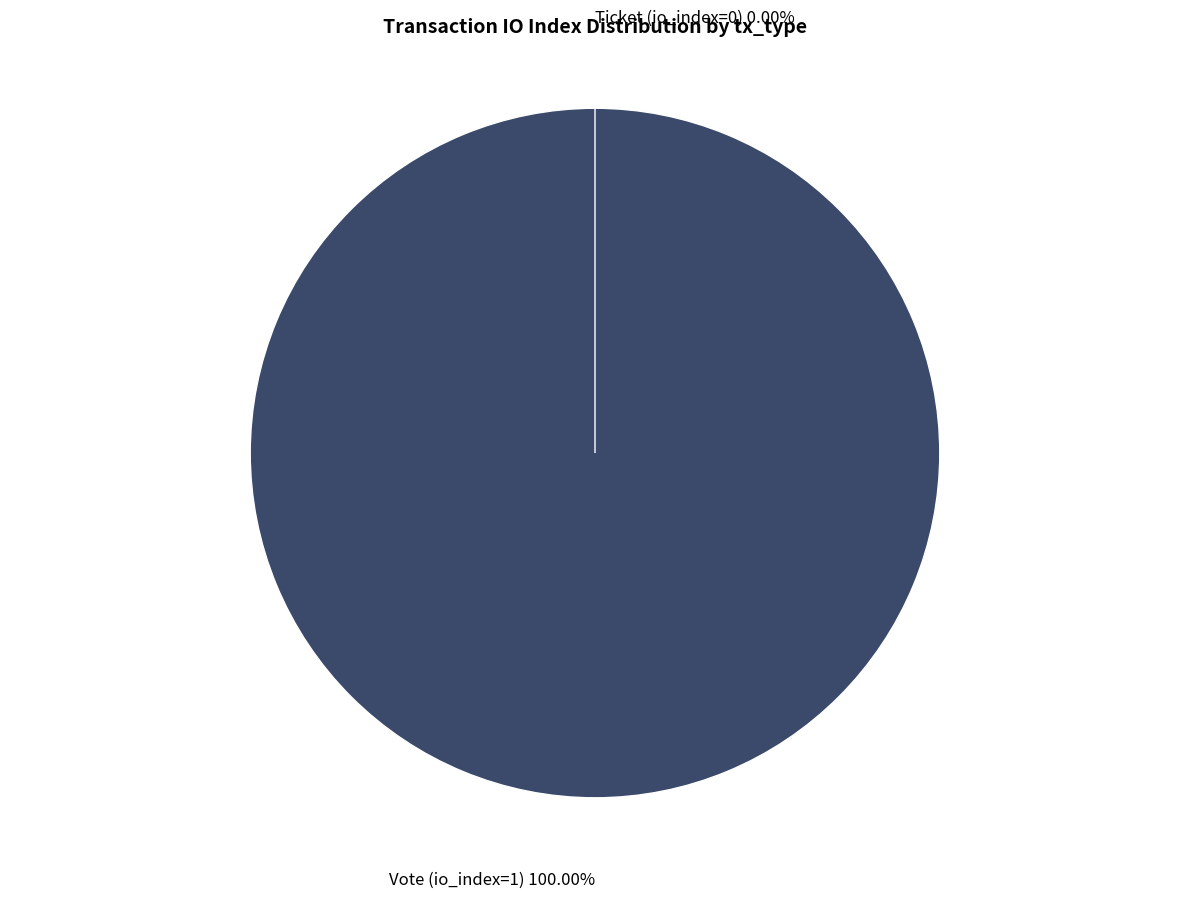

Between Vote (io_index=1) and Ticket (io_index=0), which is larger?

Vote (io_index=1)